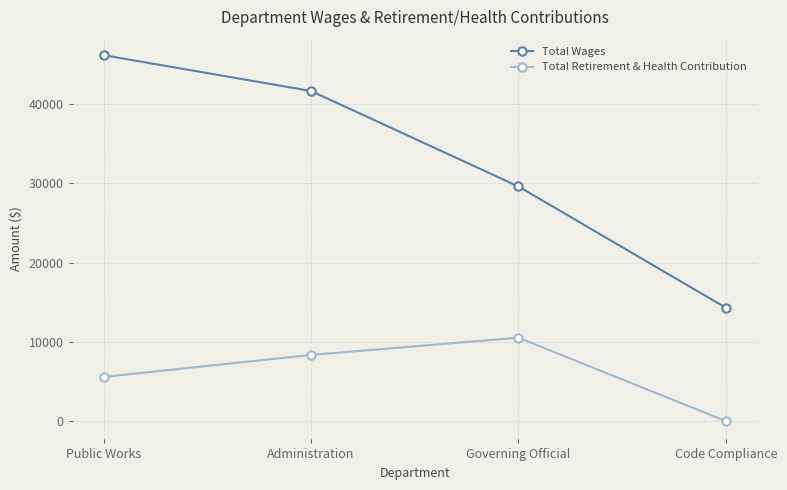

What is the label of the 2nd point from the left?

Administration